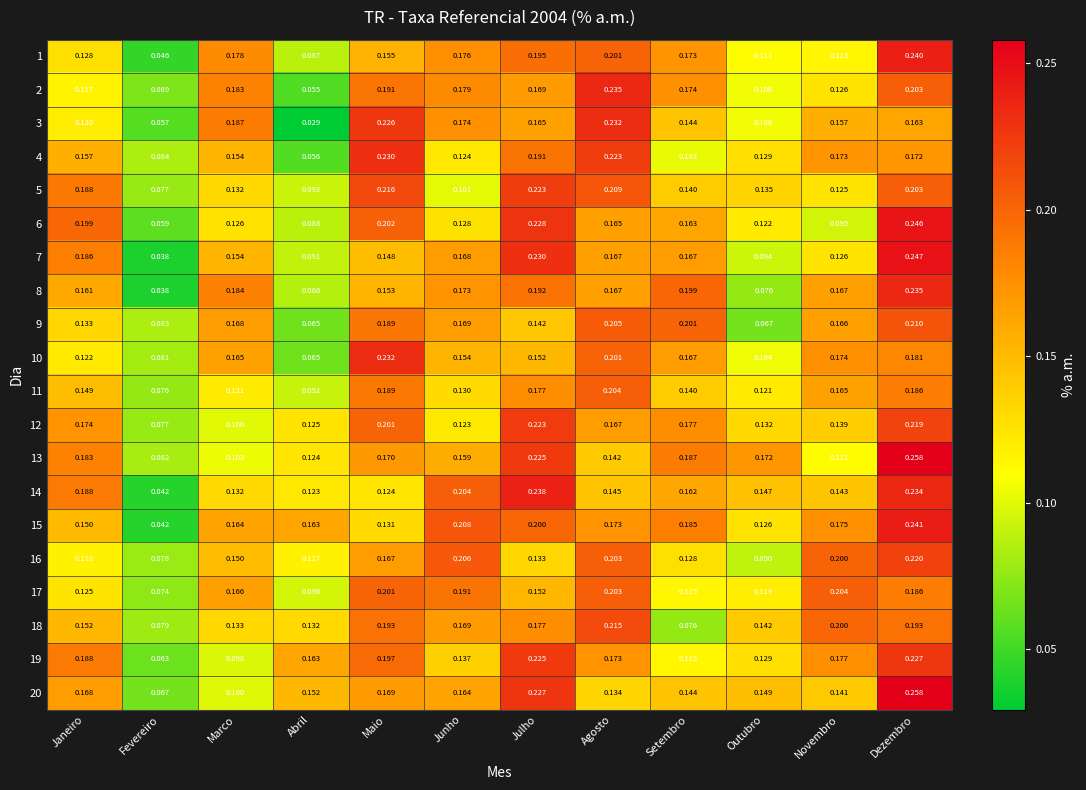

Rank the categories by 15 value from highest to lowest.

Dezembro, Junho, Julho, Setembro, Novembro, Agosto, Marco, Abril, Janeiro, Maio, Outubro, Fevereiro